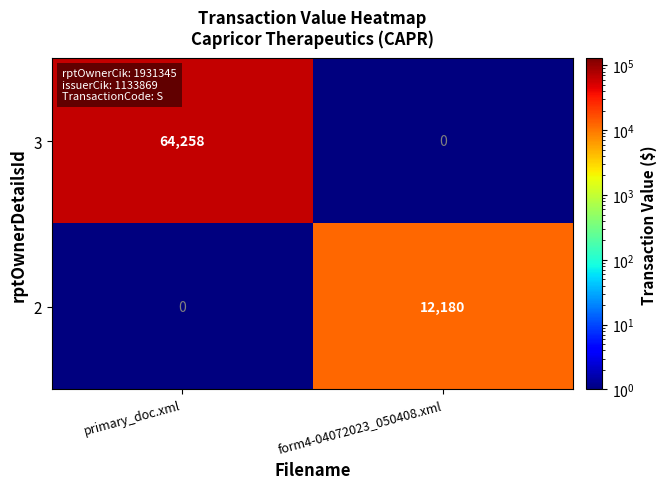

What is the sum of the 3 values at form4-04072023_050408.xml and primary_doc.xml?

64258